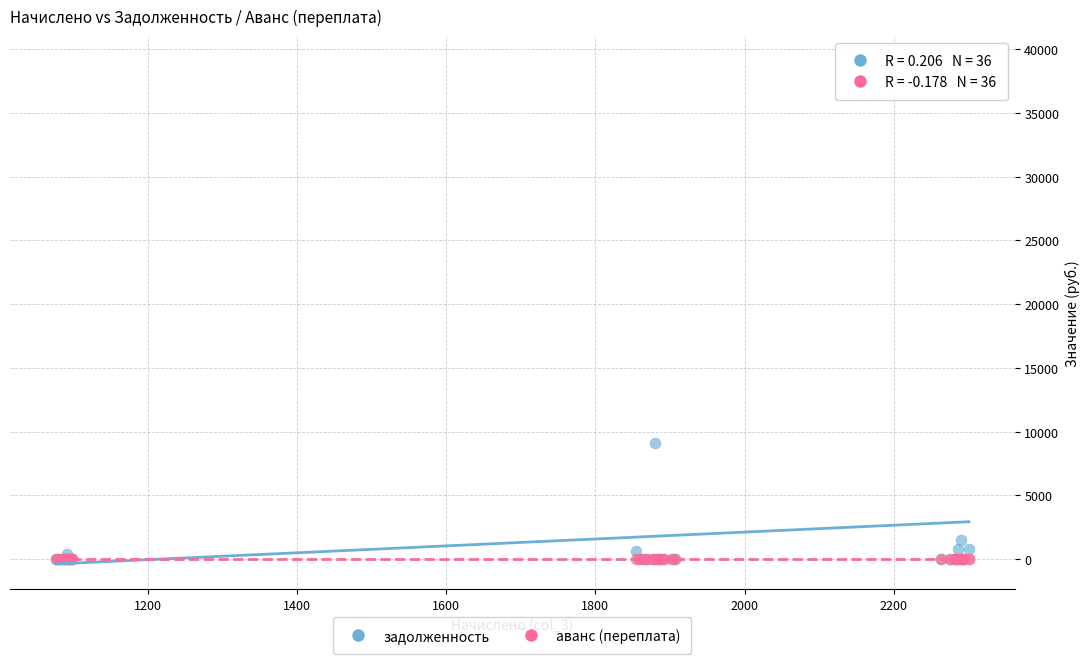

Across all series, what Y value is closest to 19524?

9070.7